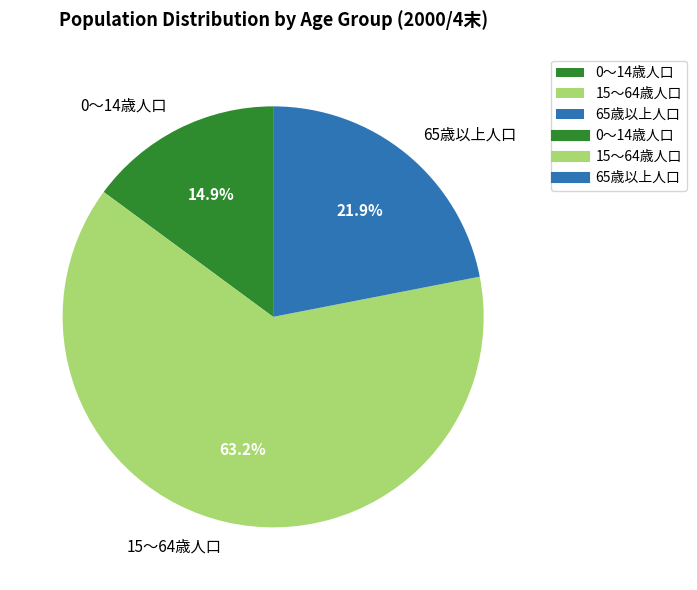

What percentage is NOT represented by 15～64歳人口?

36.8%